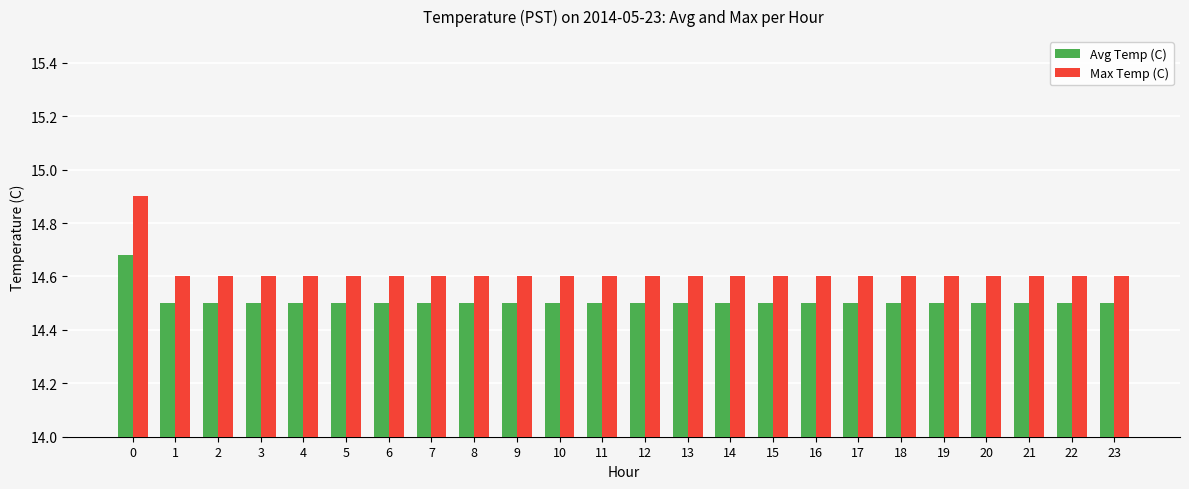

What is the spread (max minus min) of values at 11?

0.1